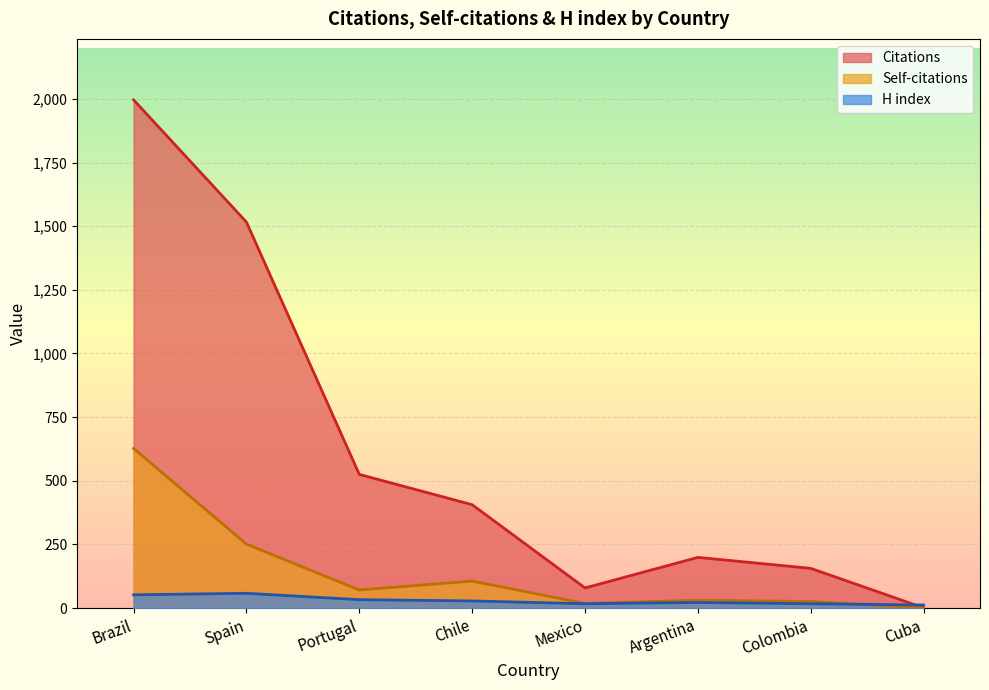

At which label is H index closest to 35?

Portugal